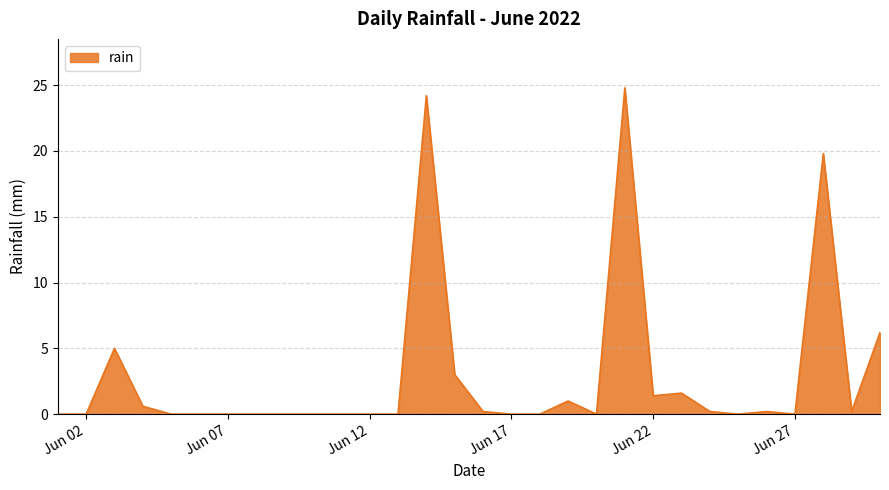

What is the maximum value shown in the chart?

24.8